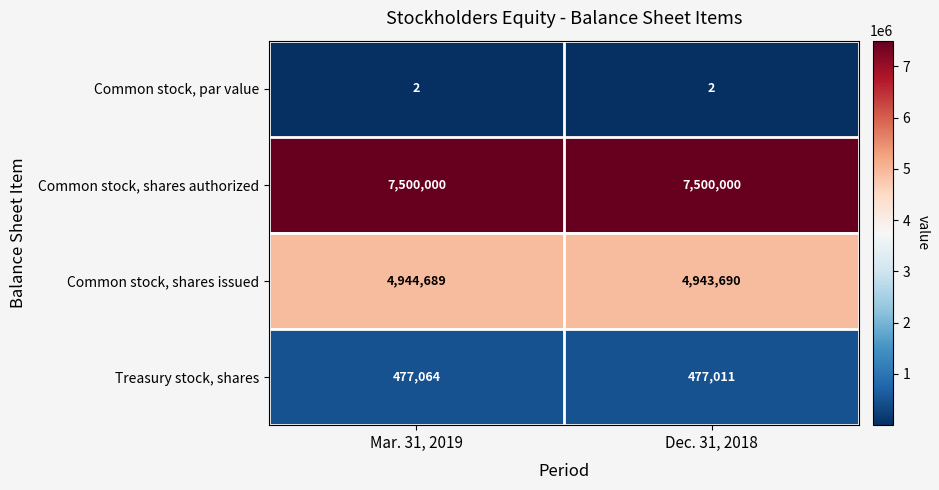

Which series has the largest total across all categories?

Common stock, shares authorized